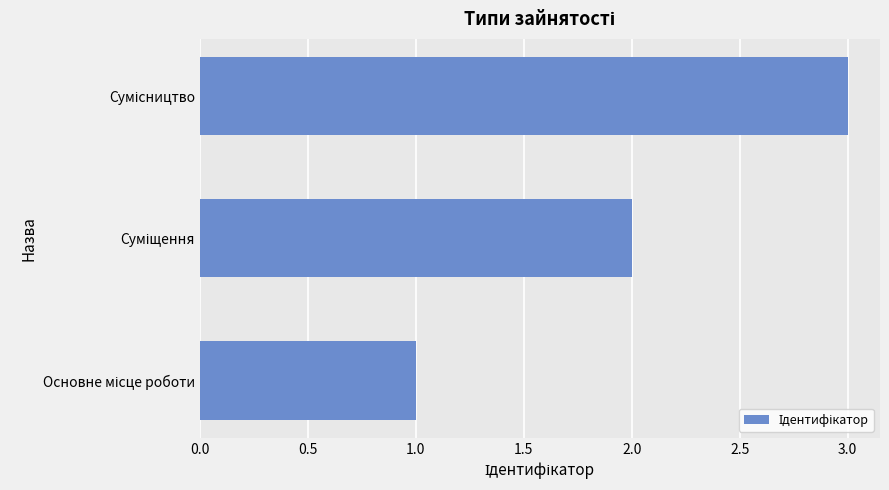

What is the maximum value shown in the chart?

3